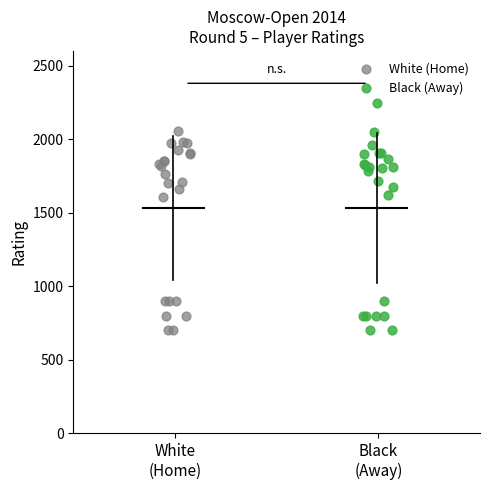

Which series reaches the maximum Y coordinate?

Black (Away)